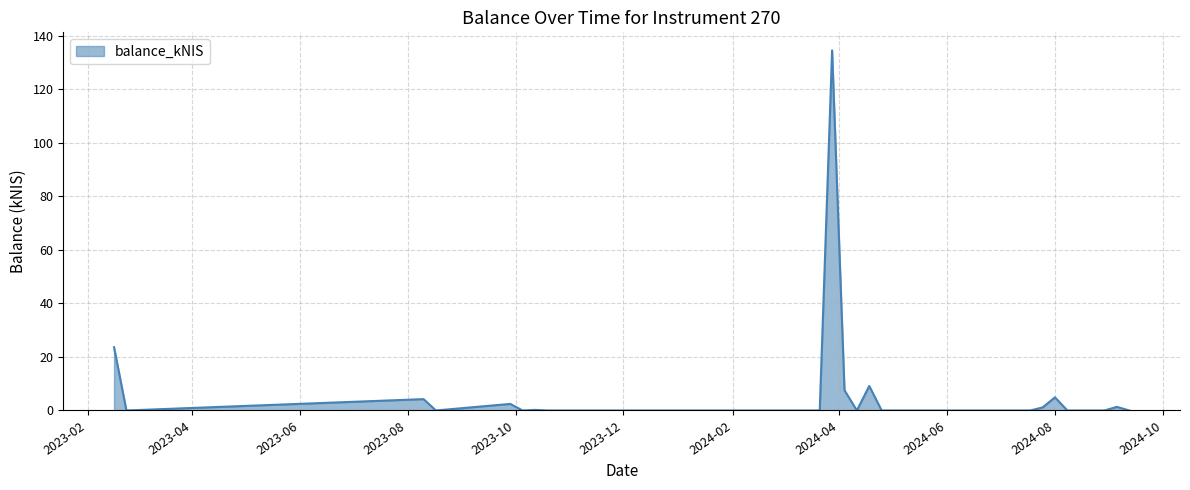

What is the maximum value shown in the chart?

134.5